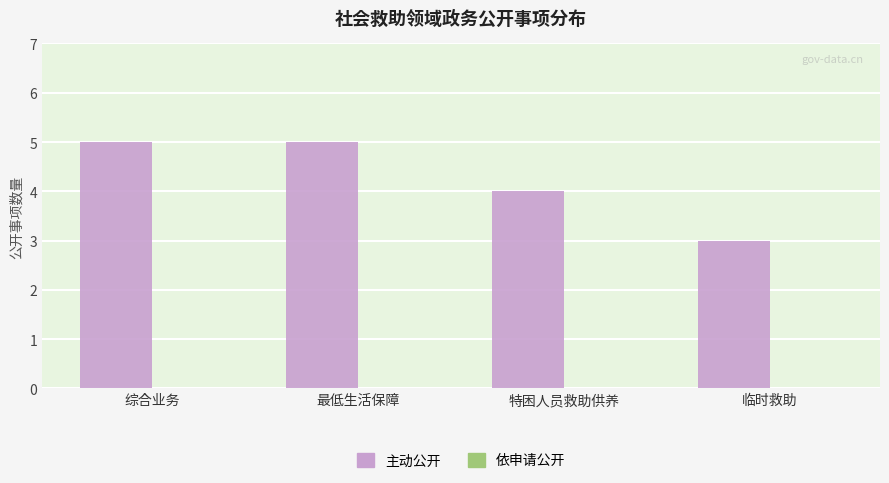

Approximately how many times larger is the value at 最低生活保障 compared to 临时救助?

1.7